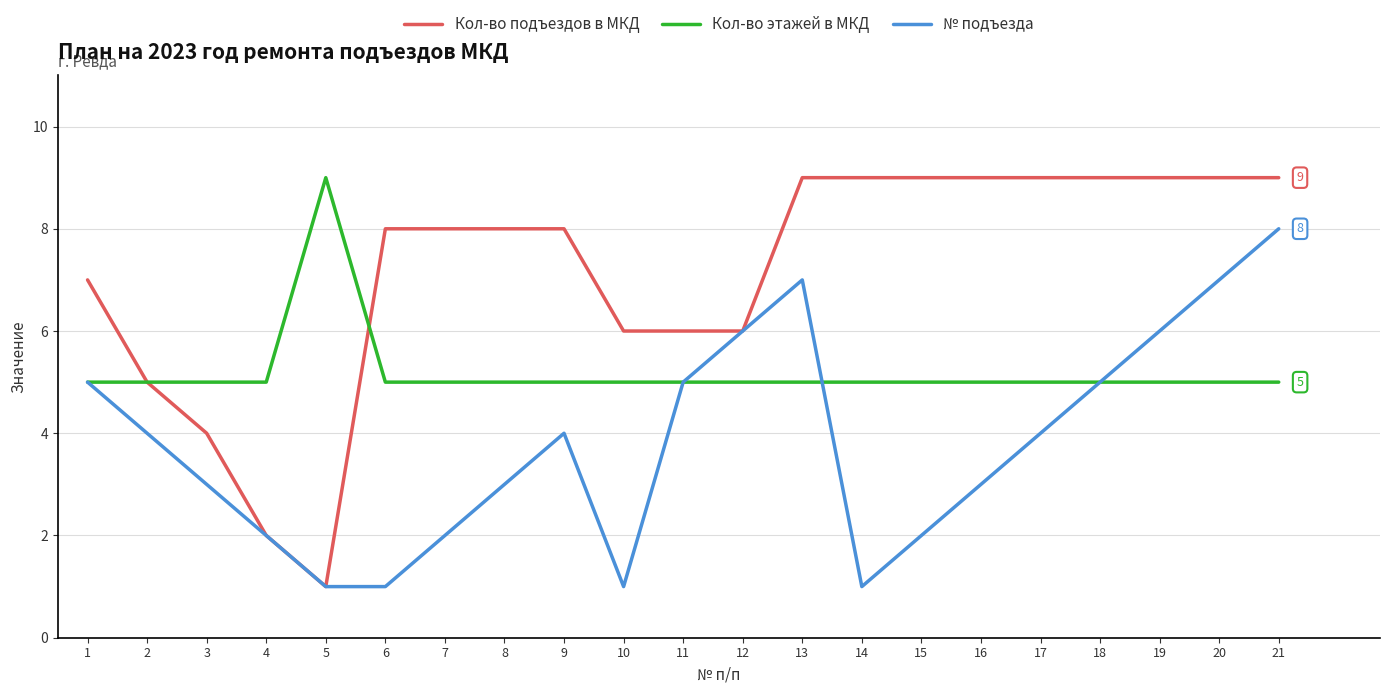

Reading left to right, list all the values displayed in this chart.

Кол-во подъездов в МКД: 1=7	2=5	3=4	4=2	5=1	6=8	7=8	8=8	9=8	10=6	11=6	12=6	13=9	14=9	15=9	16=9	17=9	18=9	19=9	20=9	21=9
Кол-во этажей в МКД: 1=5	2=5	3=5	4=5	5=9	6=5	7=5	8=5	9=5	10=5	11=5	12=5	13=5	14=5	15=5	16=5	17=5	18=5	19=5	20=5	21=5
№ подъезда: 1=5	2=4	3=3	4=2	5=1	6=1	7=2	8=3	9=4	10=1	11=5	12=6	13=7	14=1	15=2	16=3	17=4	18=5	19=6	20=7	21=8